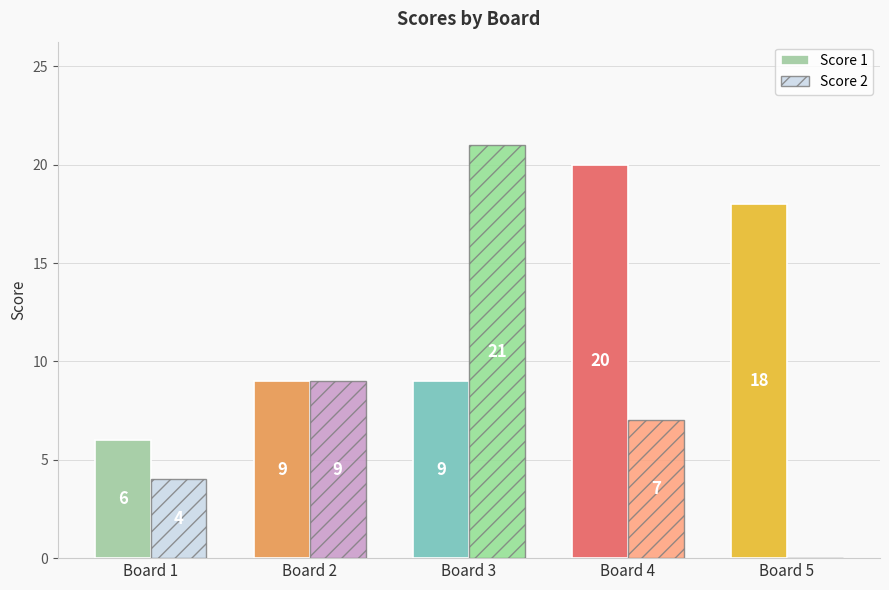

Count the number of data series in this chart.

2